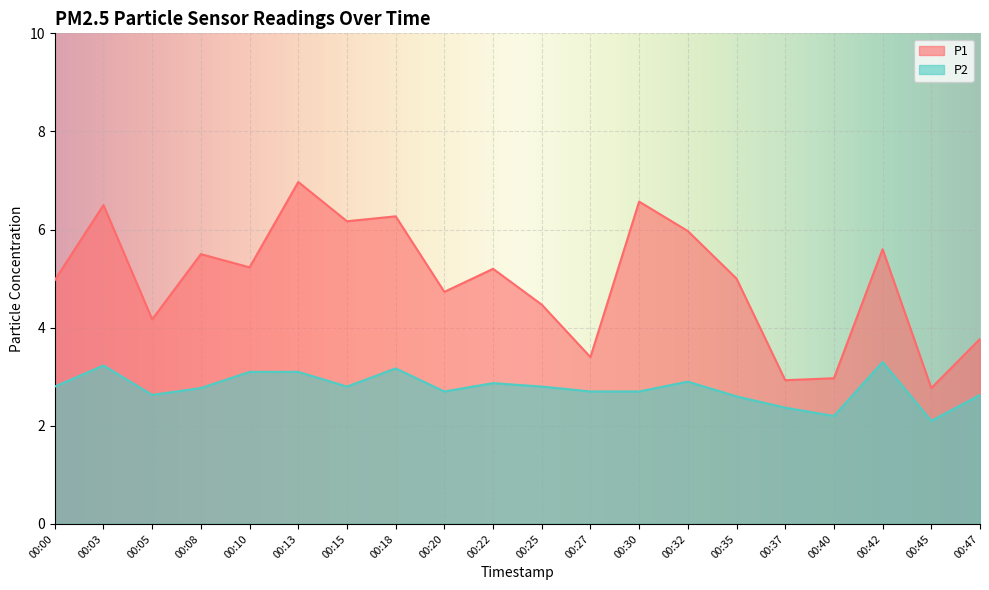

List the series in order of their peak value, highest first.

P1, P2